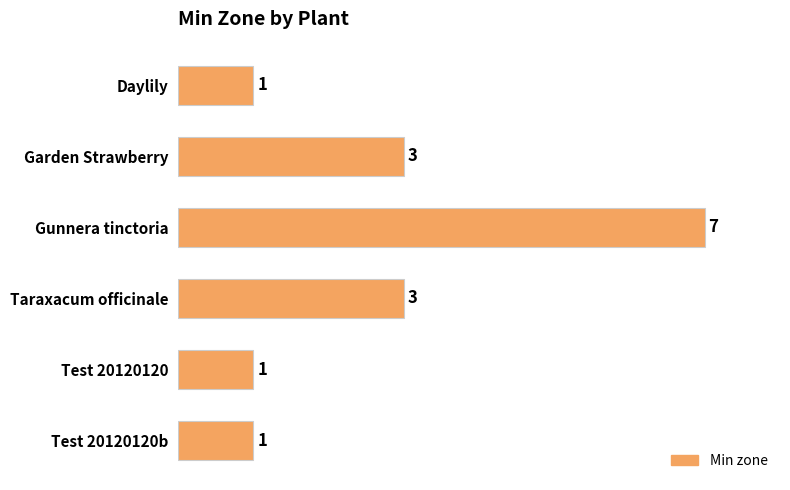

Is it true that the value at Gunnera tinctoria is 4?

False